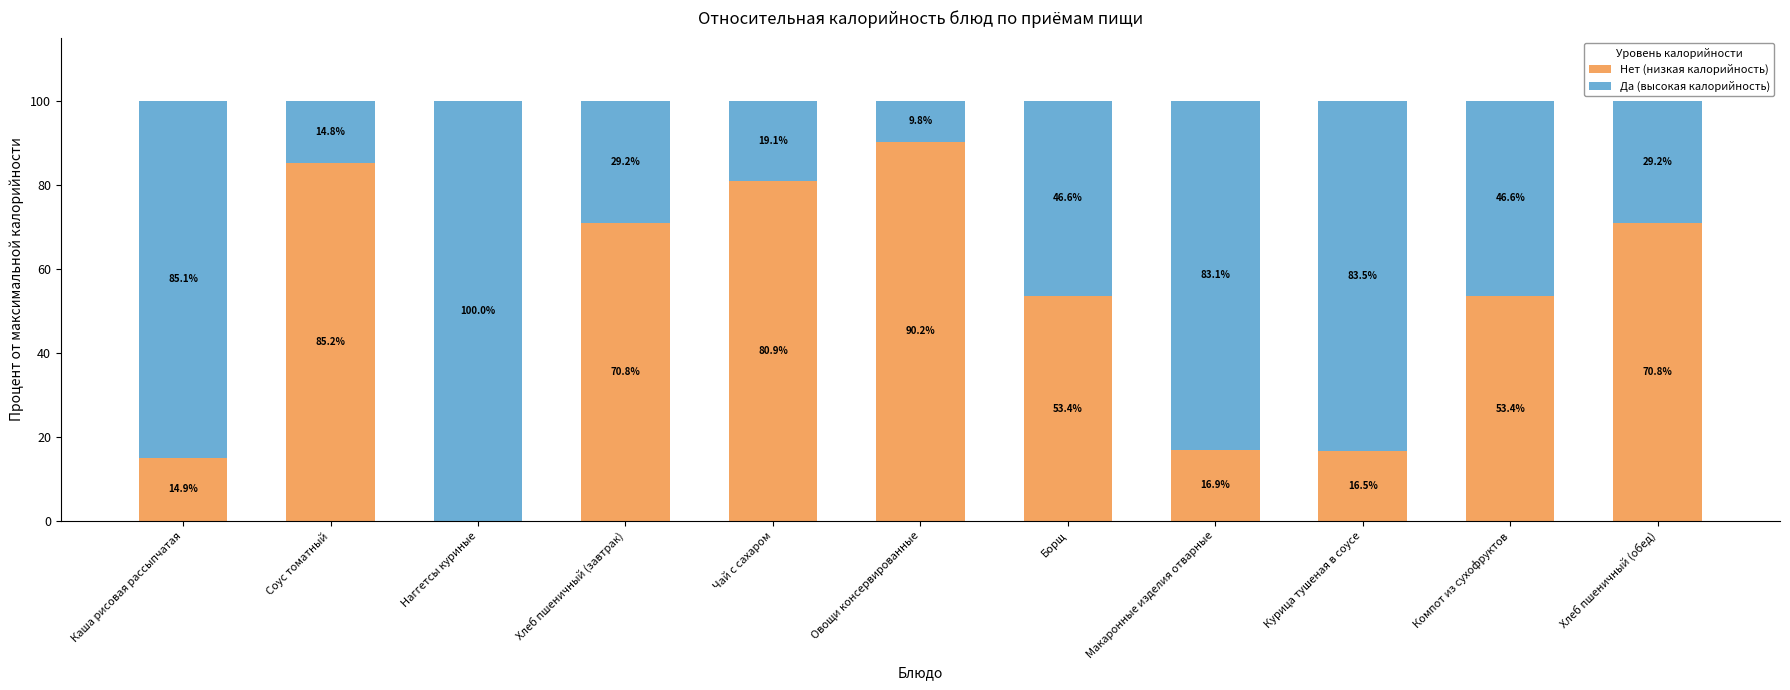

What is the sum of all Нет (низкая калорийность) values?

553.0